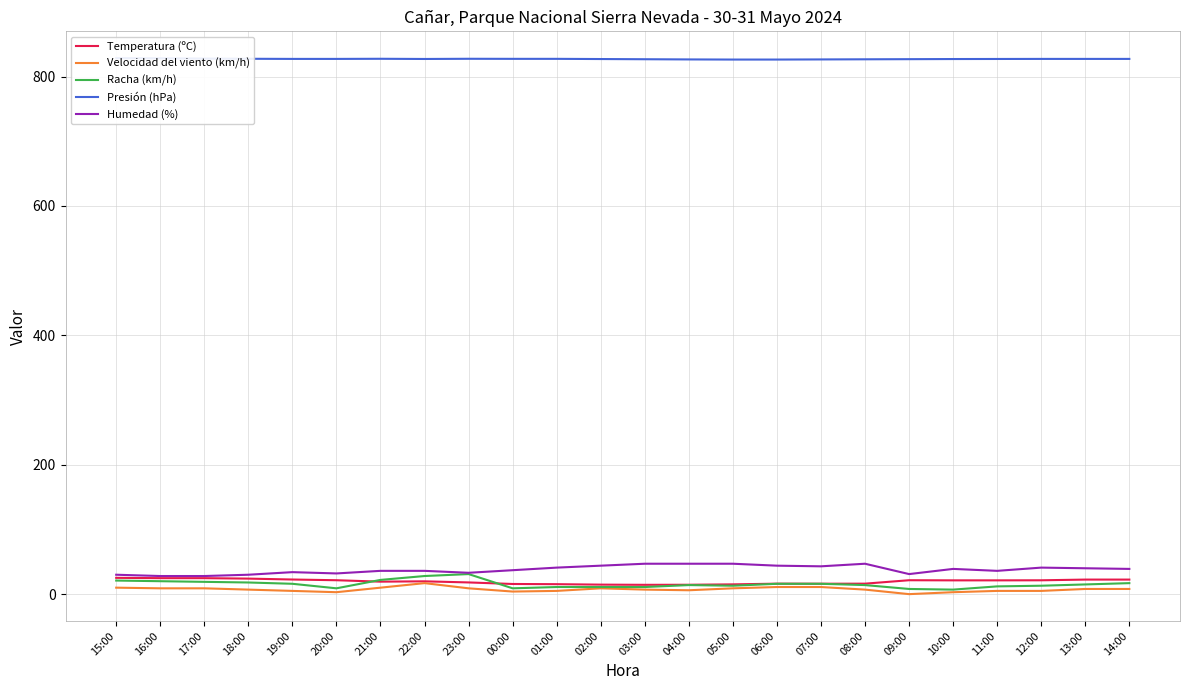

True or false: Humedad (%) and Presión (hPa) intersect in this chart.

False